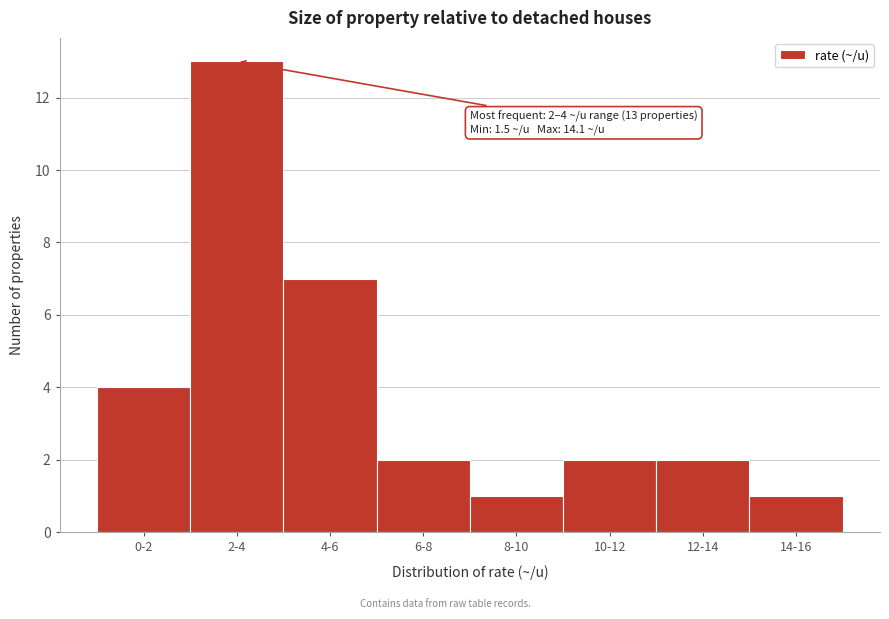

Reading left to right, transcribe all the data shown in this chart.

4	13	7	2	1	2	2	1